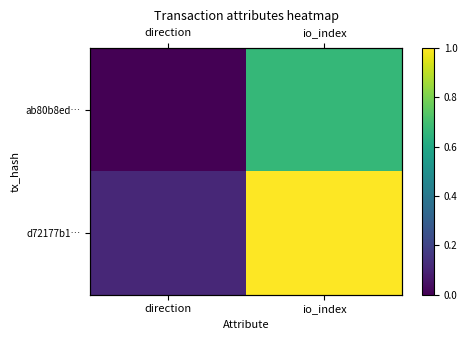

What is the difference between the highest and lowest values at direction?

0.1